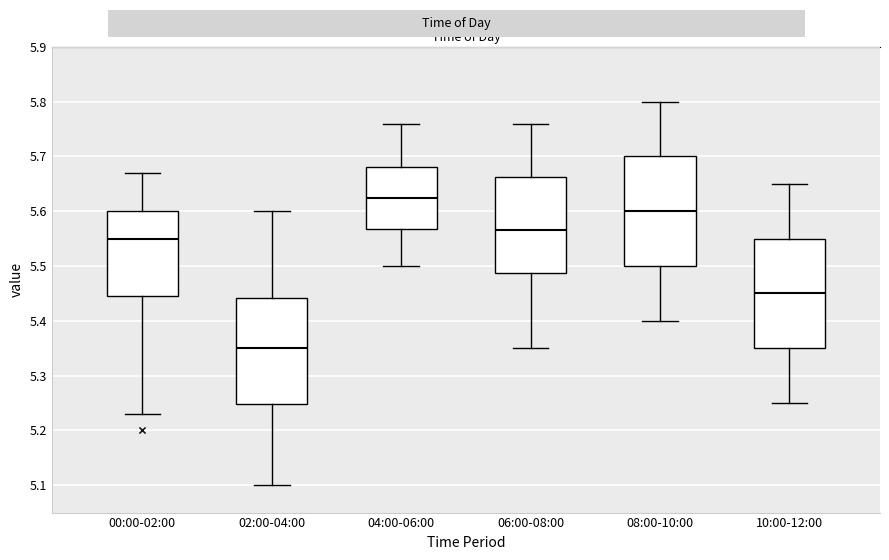

Where is the upper edge of the box for 10:00-12:00 on the y-axis? The values are not printed on the chart, so give them approximately, as read against the axis.

5.55